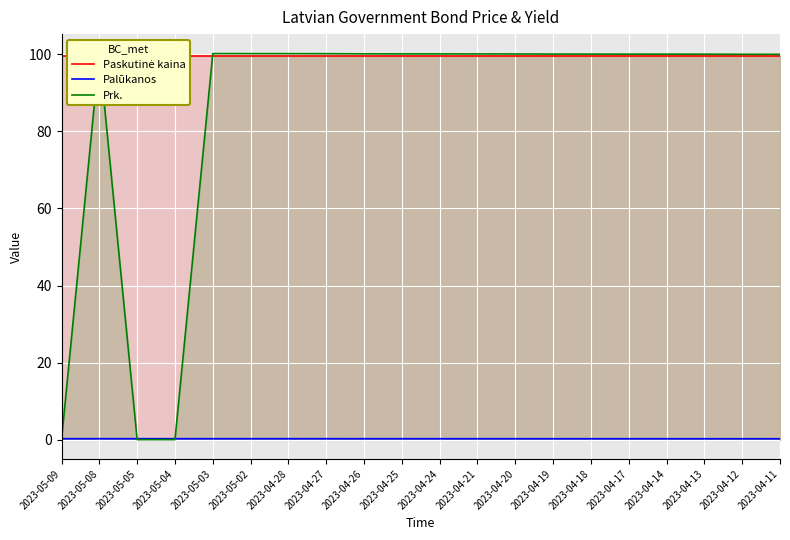

What is the label of the 1st point from the left?

2023-05-09